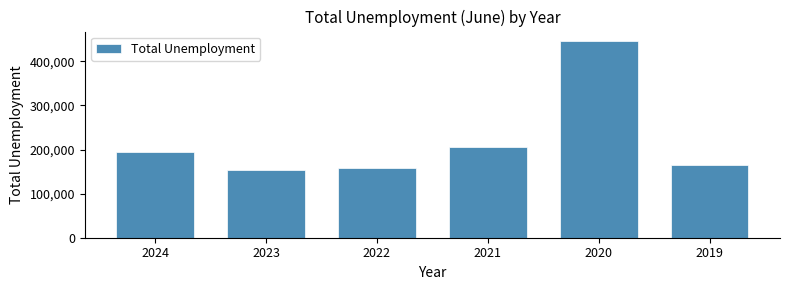

Reading right to left, transcribe all the data shown in this chart.

165405	445483	206942	157492	154358	194884